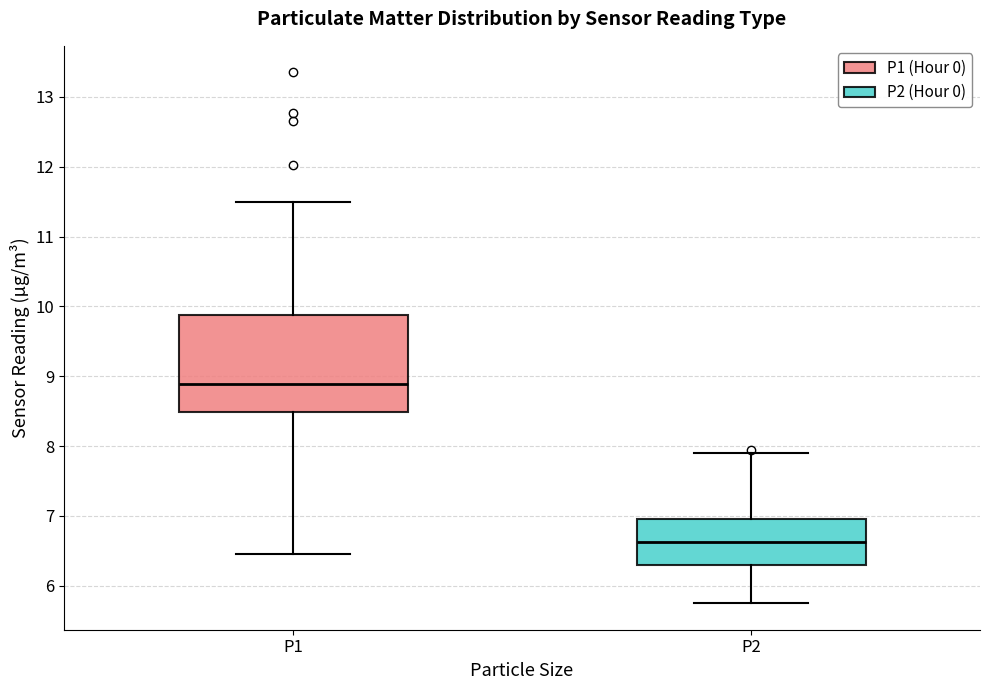

Where does the median line of the box for P2 sit on the y-axis? The values are not printed on the chart, so give them approximately, as read against the axis.

6.6